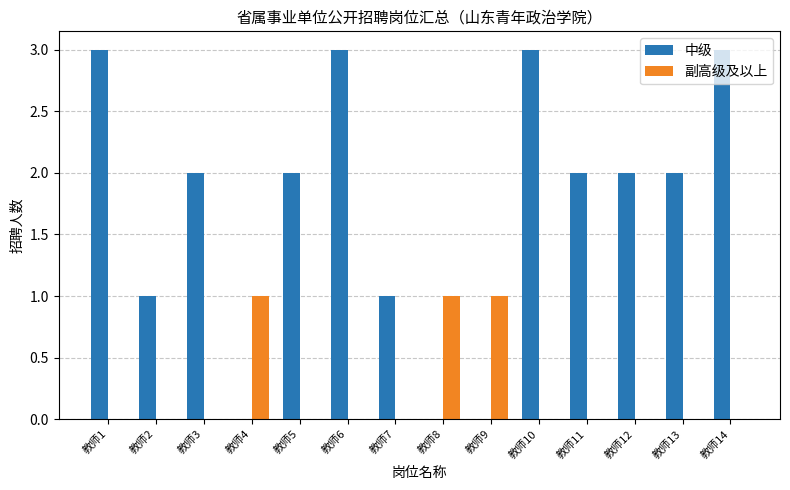

How many groups of bars are there?

14